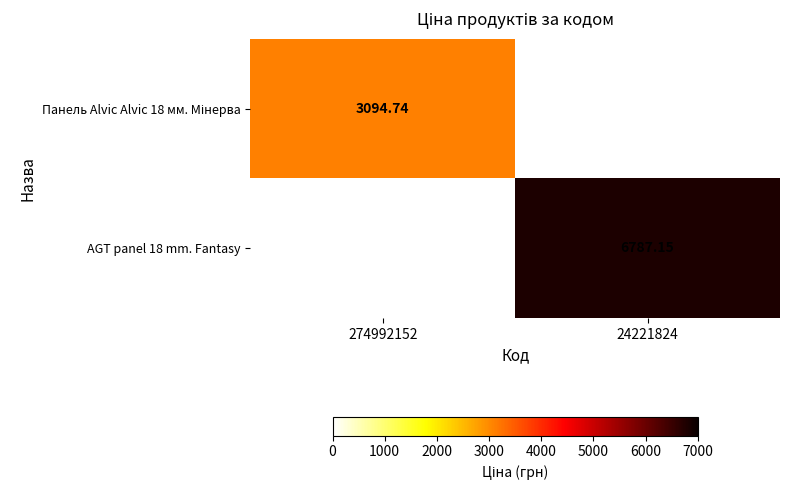

What is the difference between the Панель Alvic Alvic 18 мм. Мінерва values at 274992152 and 24221824?

3094.7